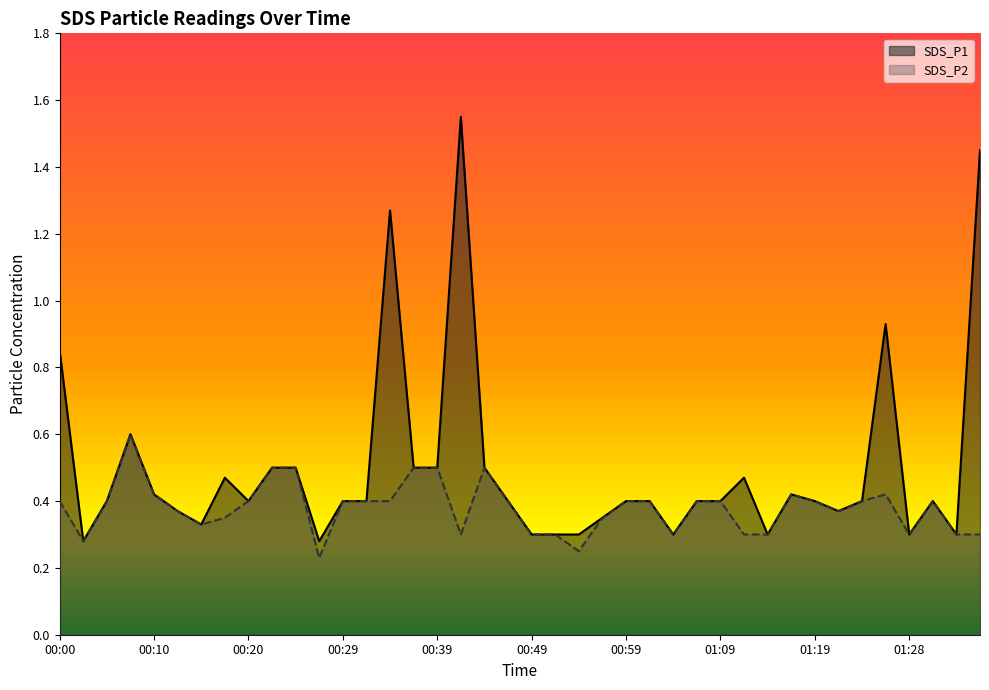

Is it true that SDS_P2 equals 0.1 at 00:17?

False